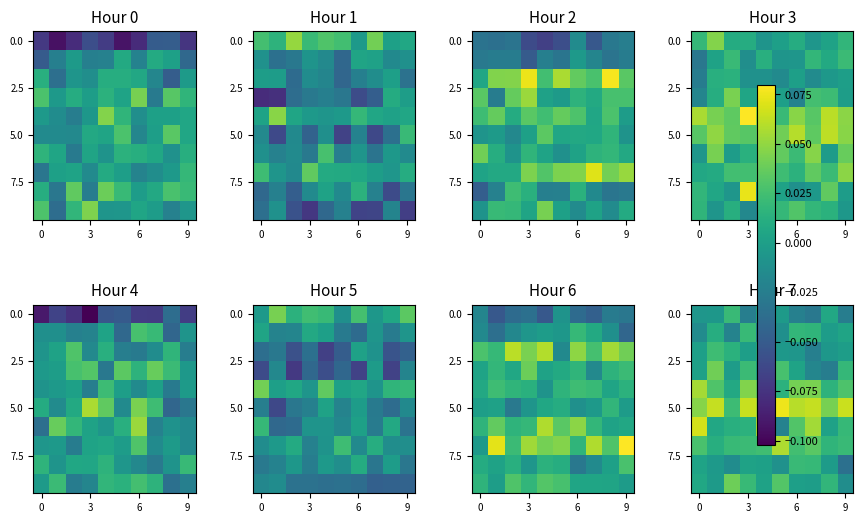

What is the total value across all series at 5?

0.2